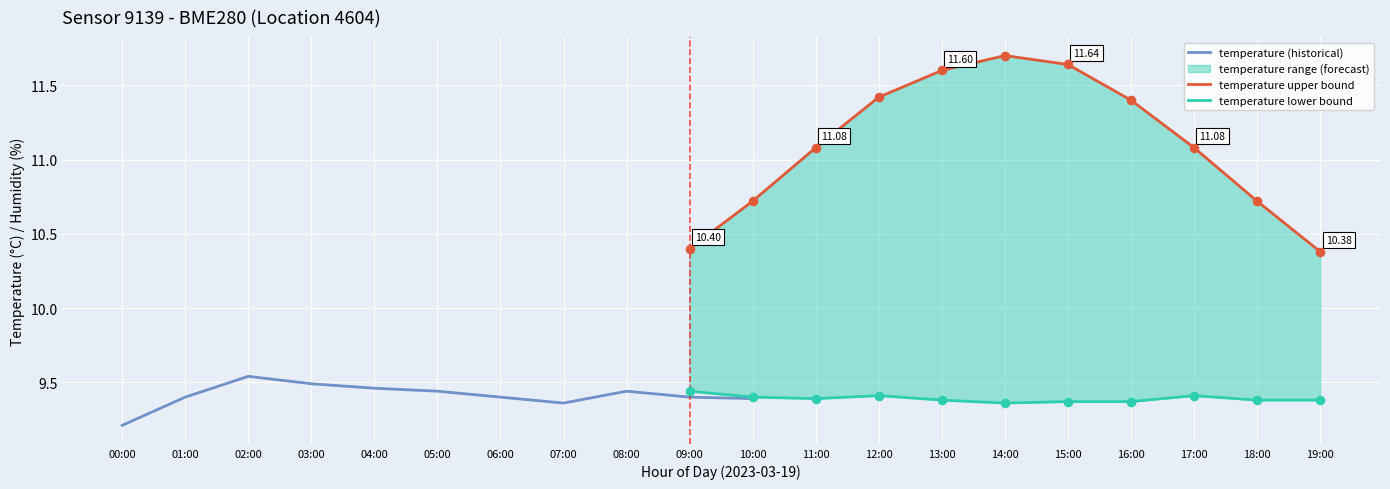

Which series contains the highest Y value?

temperature upper bound